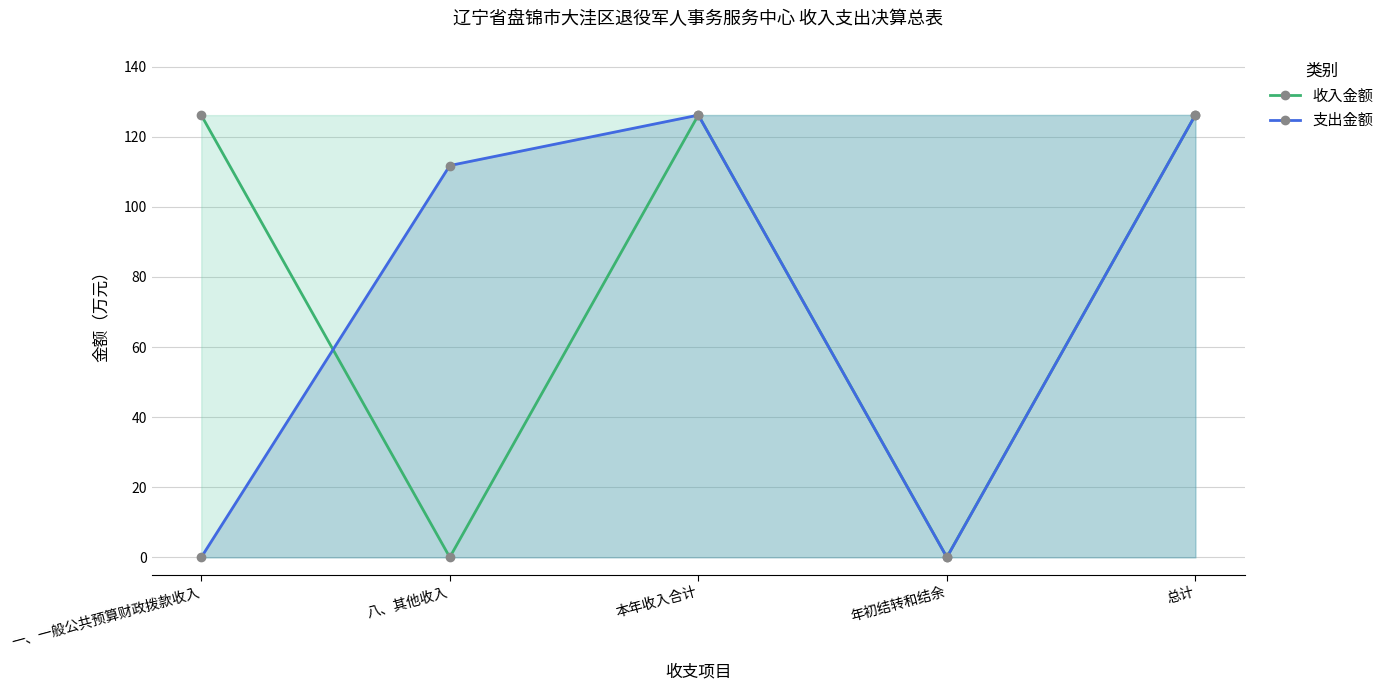

What is the sum of the 收入金额 values at 年初结转和结余 and 本年收入合计?

126.2